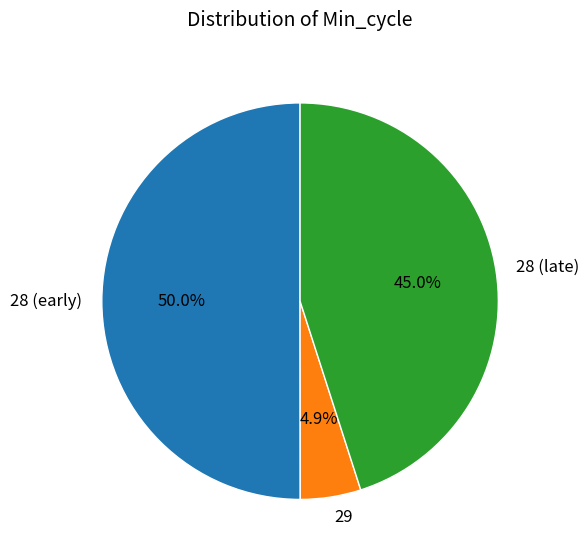

Which category has the smallest portion of the pie?

29